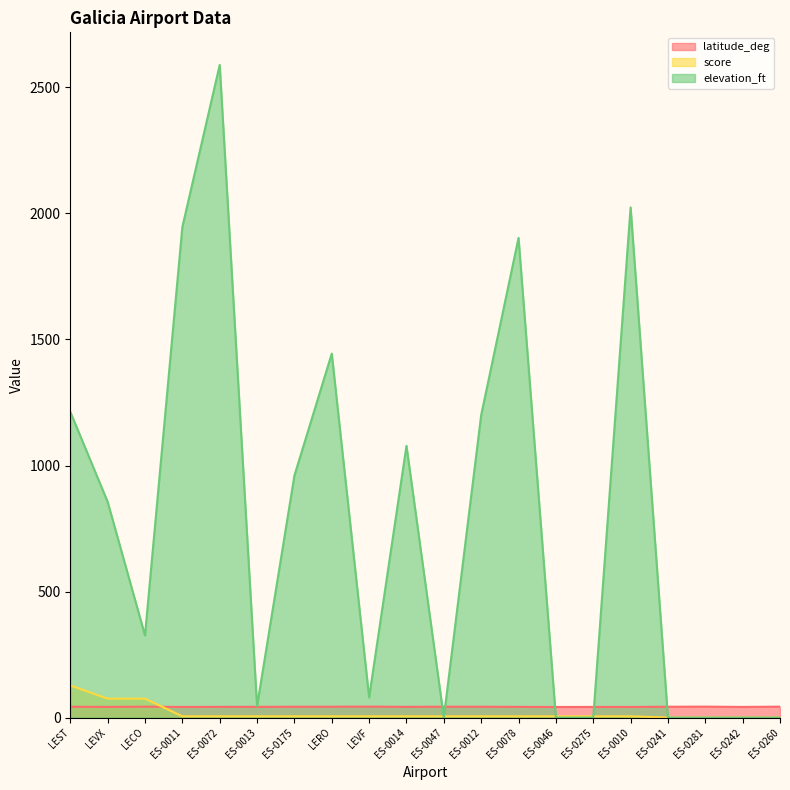

True or false: score has a value of 5.0 at ES-0047.

True